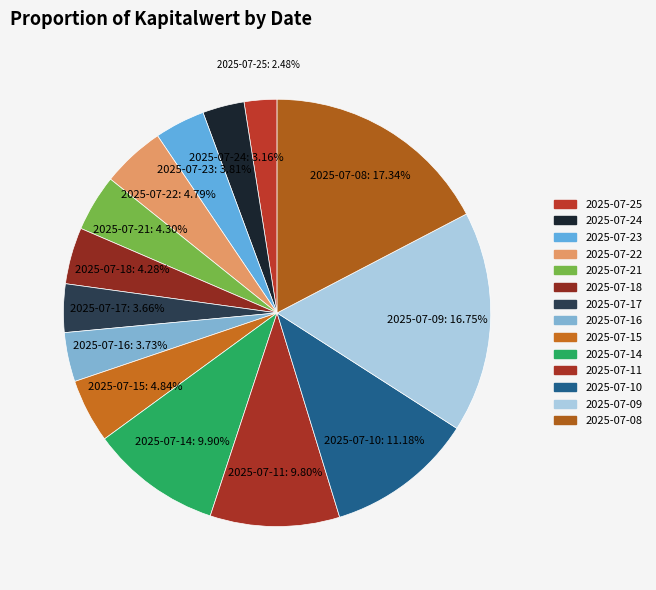

Count the number of slices in the pie.

14